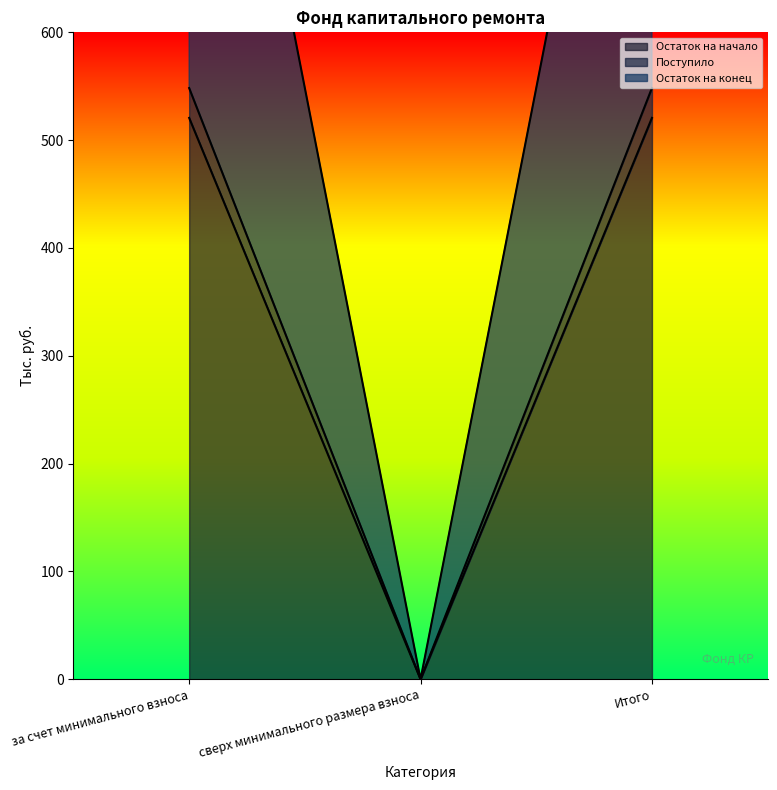

What is the sum of the Остаток на конец values at сверх минимального размера взноса and за счет минимального взноса?

520.7